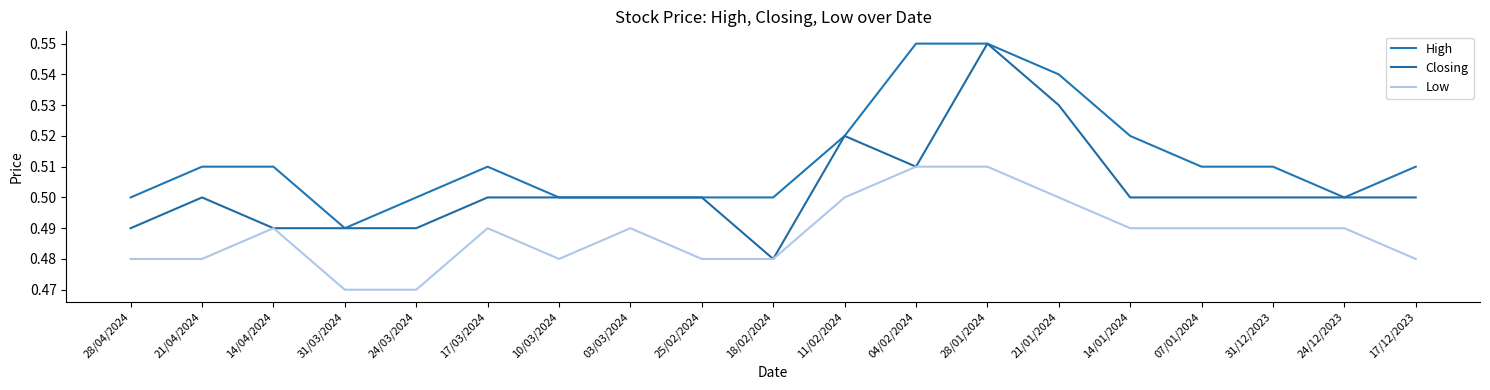

Is this an area chart (filled region under the line)?

No